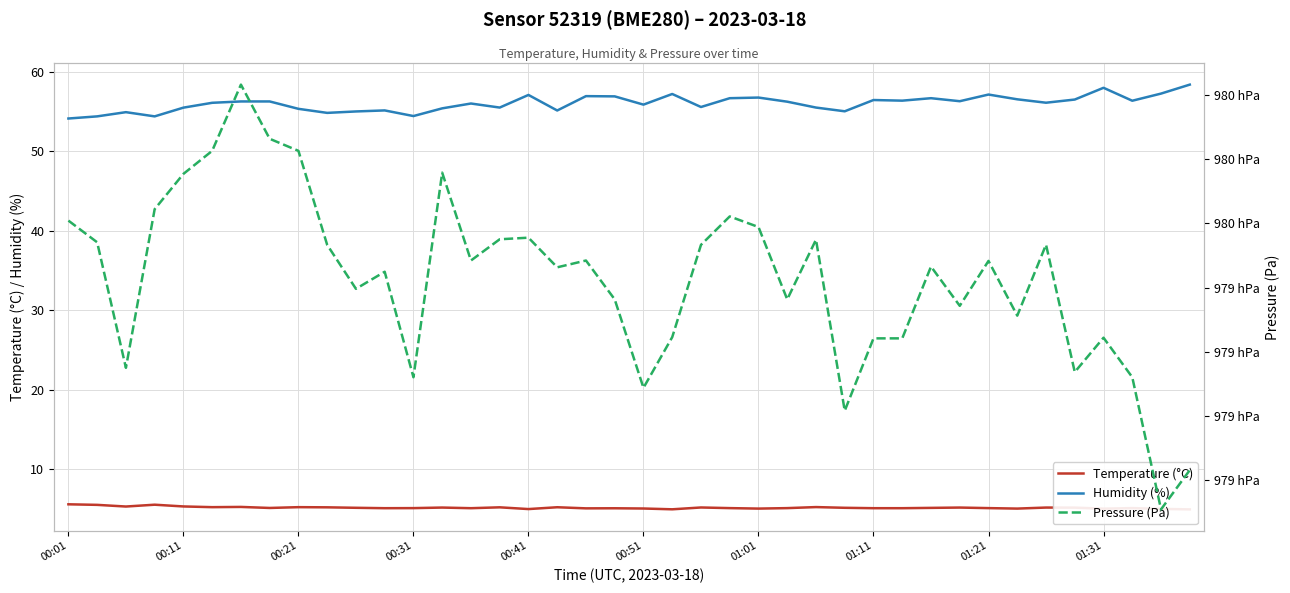

What are all the series names shown in the legend?

Temperature (°C), Humidity (%), Pressure (Pa)